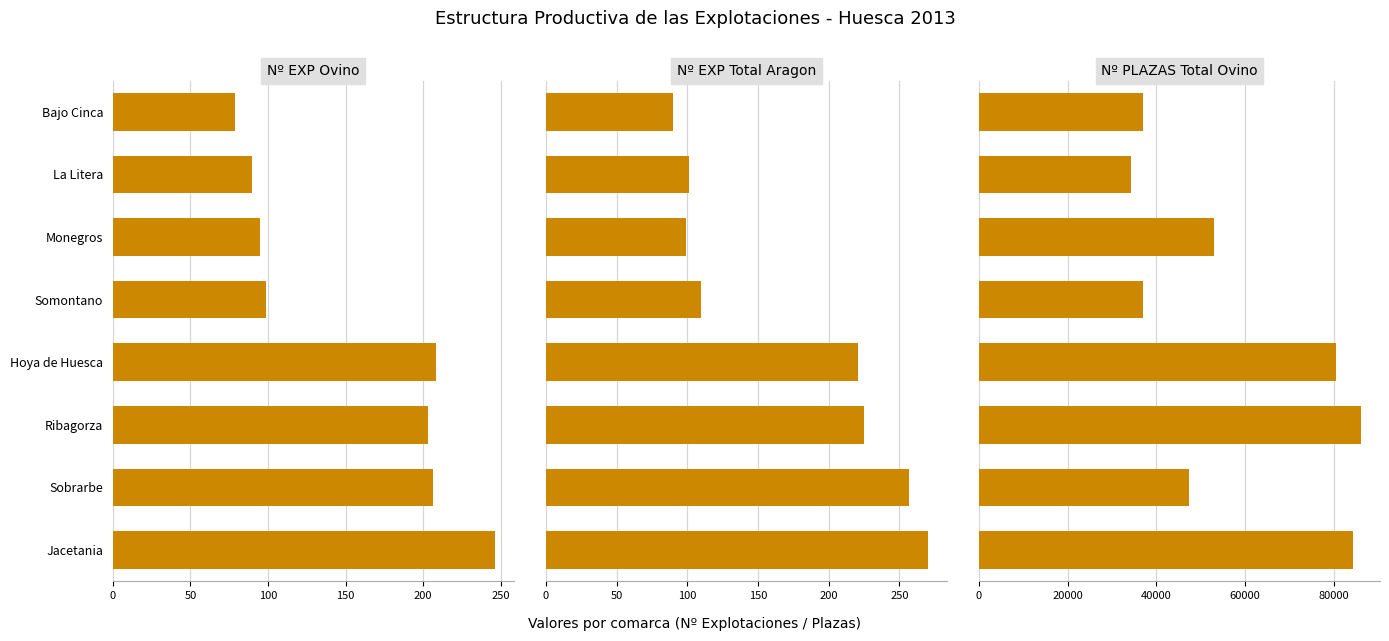

What is the value of the Nº PLAZAS Total Ovino bar at the 3rd from the left?

86157